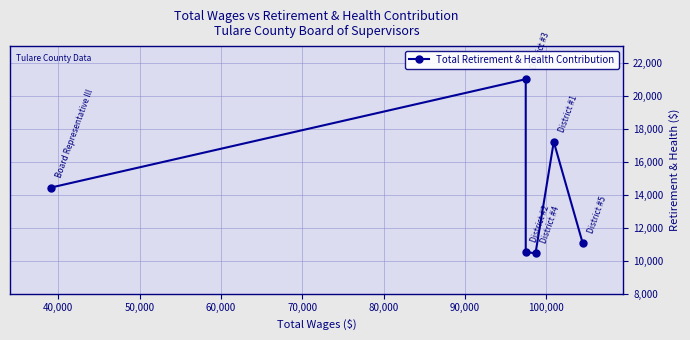

What is the sum of the values at 50,000 and 40,000?

27640.6